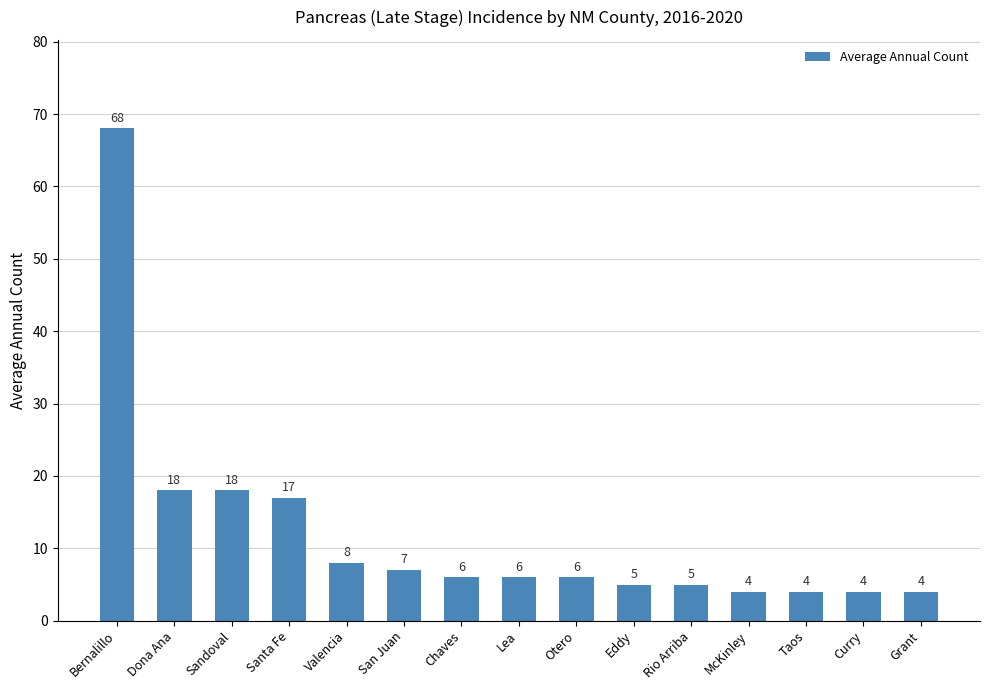

Is it true that the value at Taos is 1?

False